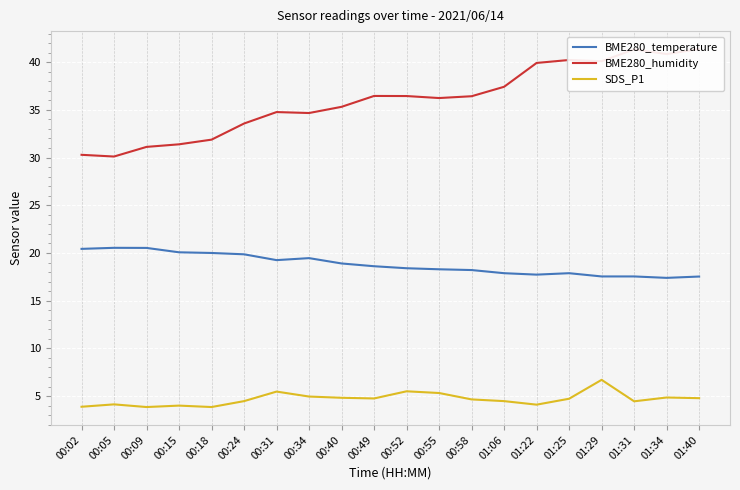

Reading left to right, what are all the values shown in this chart?

BME280_temperature: 00:02=20.4	00:05=20.5	00:09=20.5	00:15=20.1	00:18=20.0	00:24=19.9	00:31=19.2	00:34=19.5	00:40=18.9	00:49=18.6	00:52=18.4	00:55=18.3	00:58=18.2	01:06=17.9	01:22=17.7	01:25=17.9	01:29=17.5	01:31=17.5	01:34=17.4	01:40=17.5
BME280_humidity: 00:02=30.3	00:05=30.1	00:09=31.1	00:15=31.4	00:18=31.9	00:24=33.6	00:31=34.8	00:34=34.7	00:40=35.3	00:49=36.5	00:52=36.5	00:55=36.2	00:58=36.4	01:06=37.4	01:22=39.9	01:25=40.2	01:29=40.1	01:31=41.3	01:34=40.9	01:40=41.4
SDS_P1: 00:02=3.9	00:05=4.1	00:09=3.9	00:15=4.0	00:18=3.9	00:24=4.5	00:31=5.5	00:34=5.0	00:40=4.8	00:49=4.8	00:52=5.5	00:55=5.3	00:58=4.7	01:06=4.5	01:22=4.1	01:25=4.7	01:29=6.7	01:31=4.5	01:34=4.8	01:40=4.8